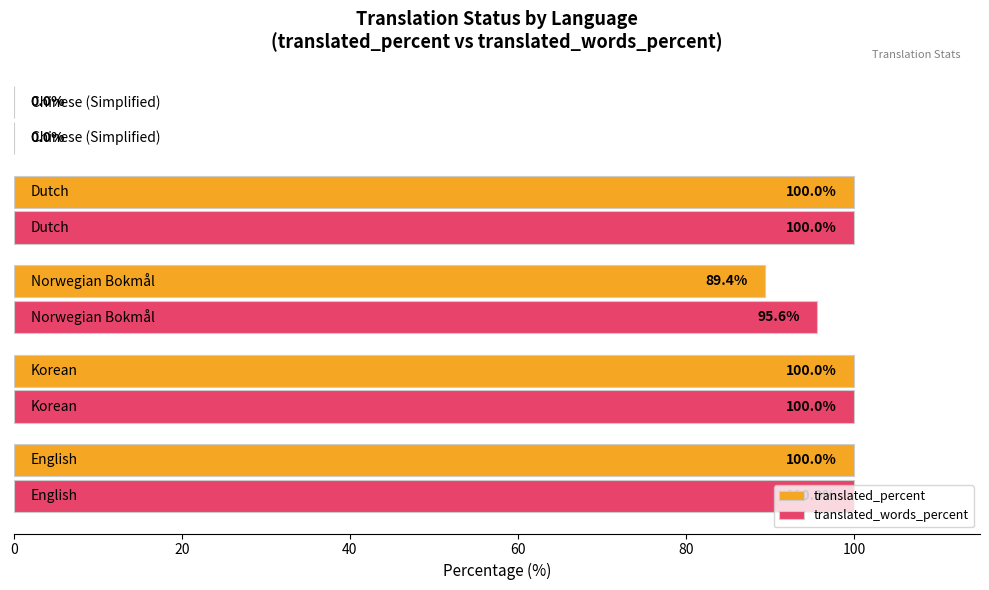

What is the maximum value shown in the chart?

100.0